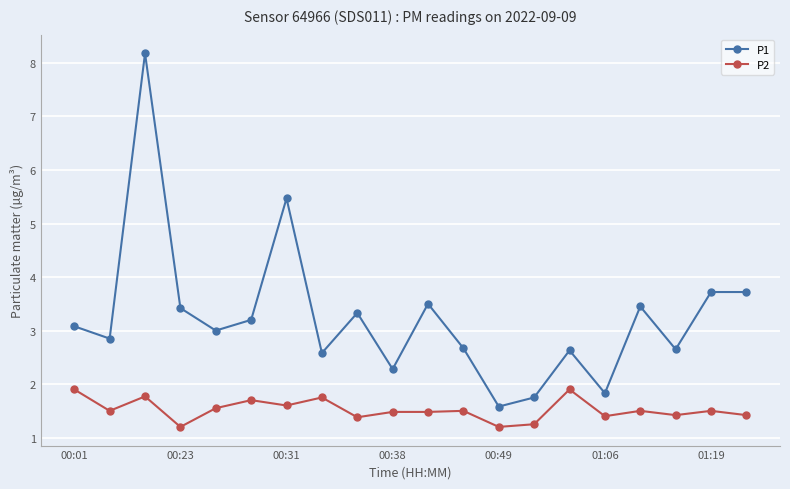

Count the P2 values in the range 1 to 2.

20